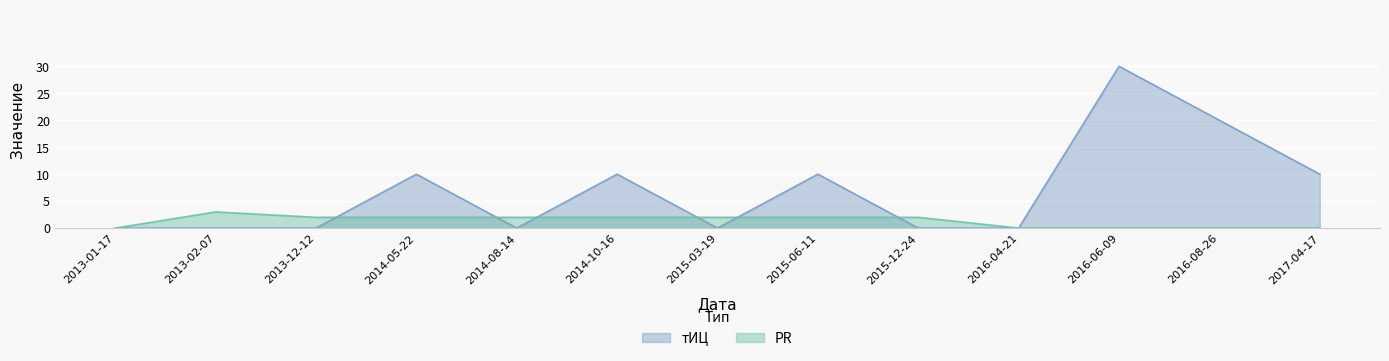

Reading left to right, transcribe all the data shown in this chart.

тИЦ: 0	0	0	10	0	10	0	10	0	0	30	20	10
PR: 0	3	2	2	2	2	2	2	2	0	0	0	0